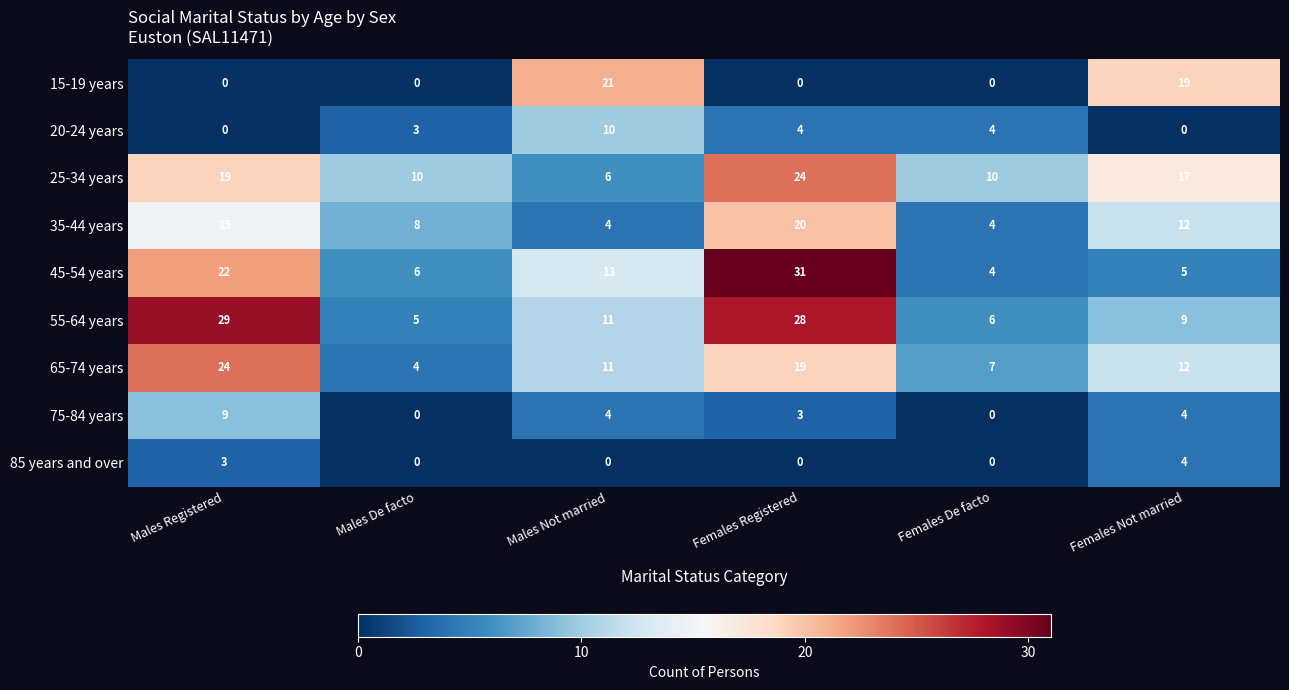

What is the sum of the 35-44 years values at Females De facto and Males De facto?

12